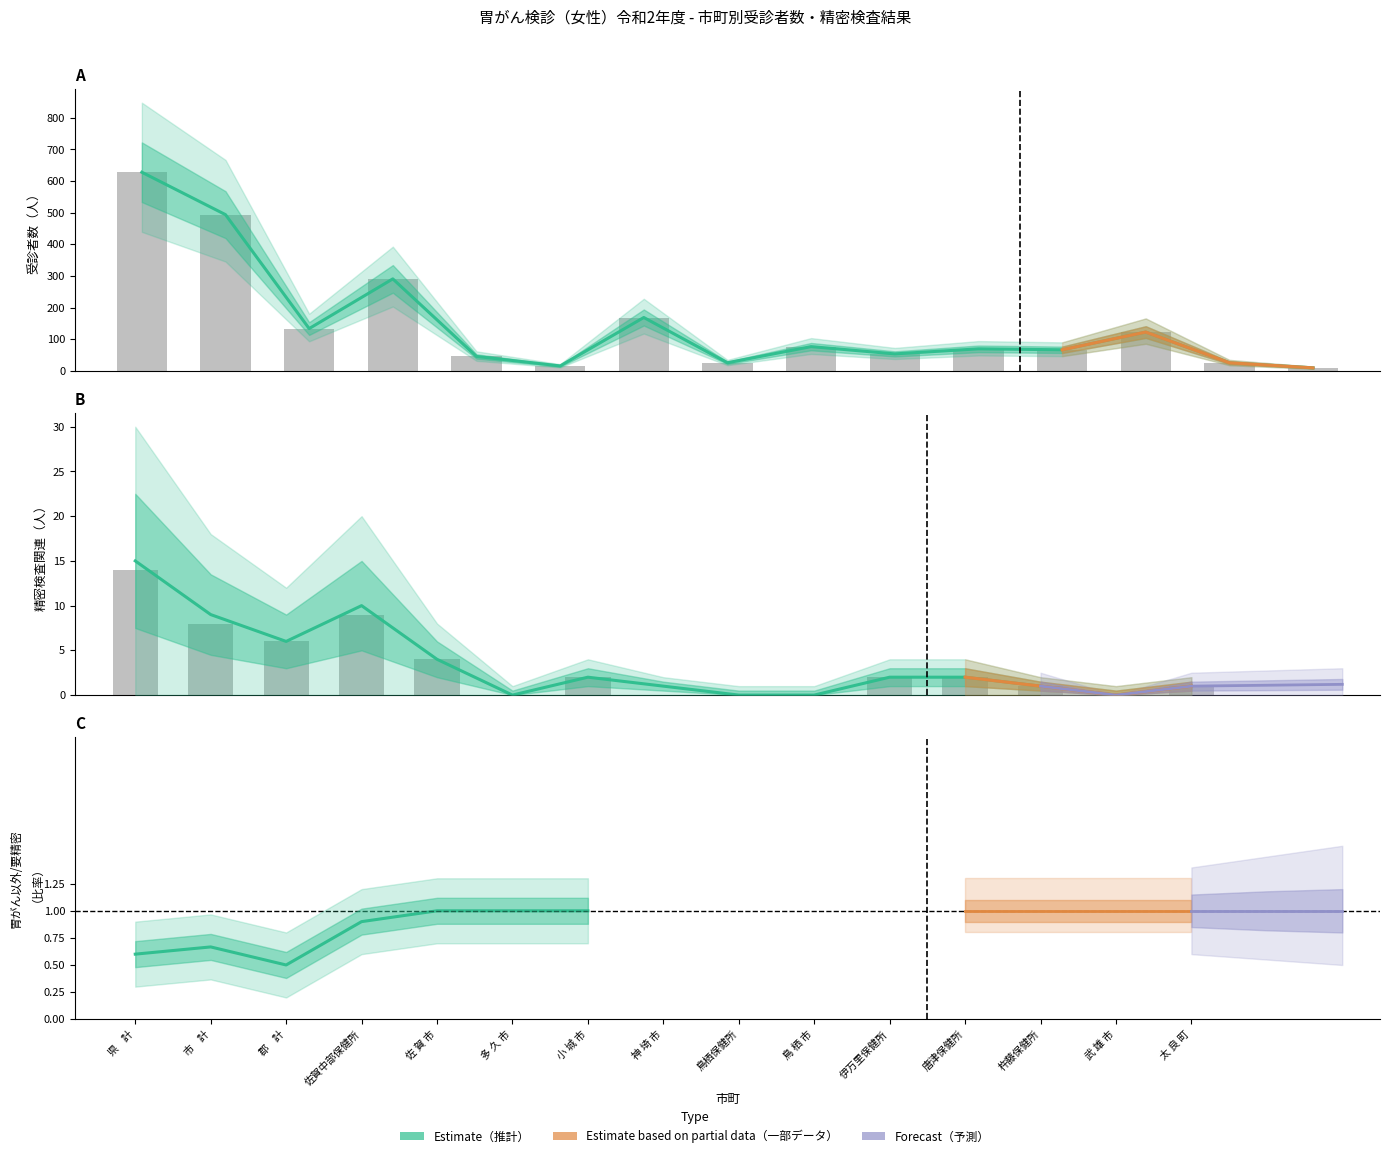

What is the label of the 14th bar from the left?

武 雄 市